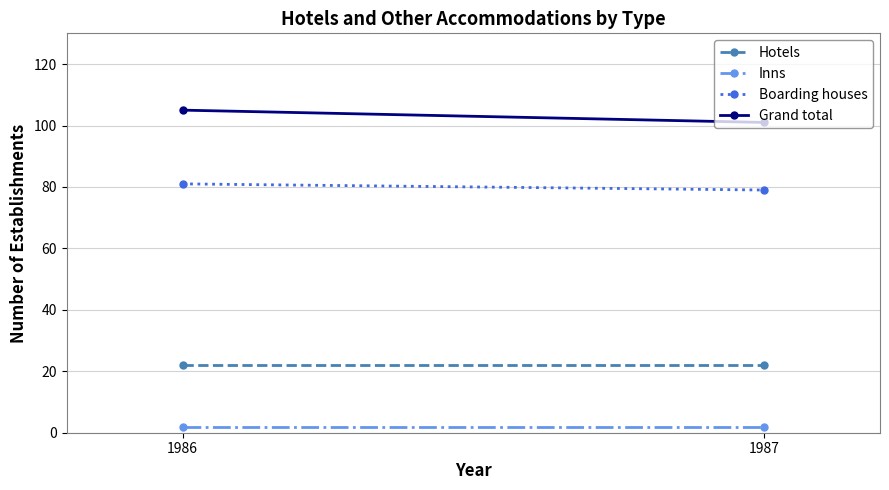

Where is Inns nearest to the value 2?

1986